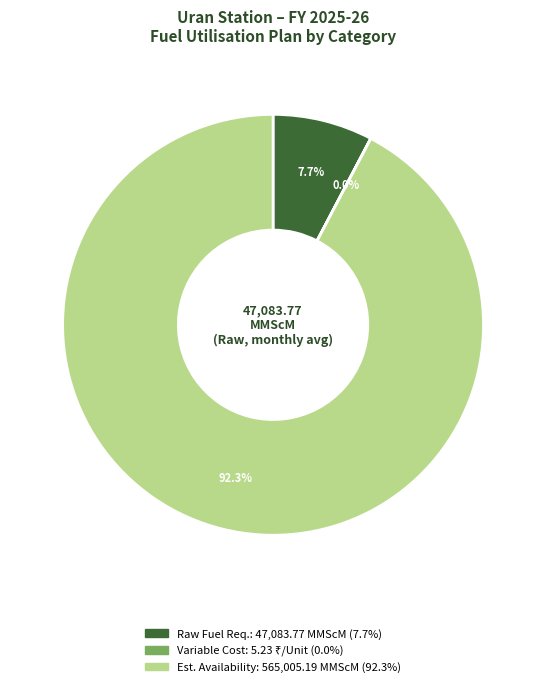

Does any single category account for the majority?

Yes